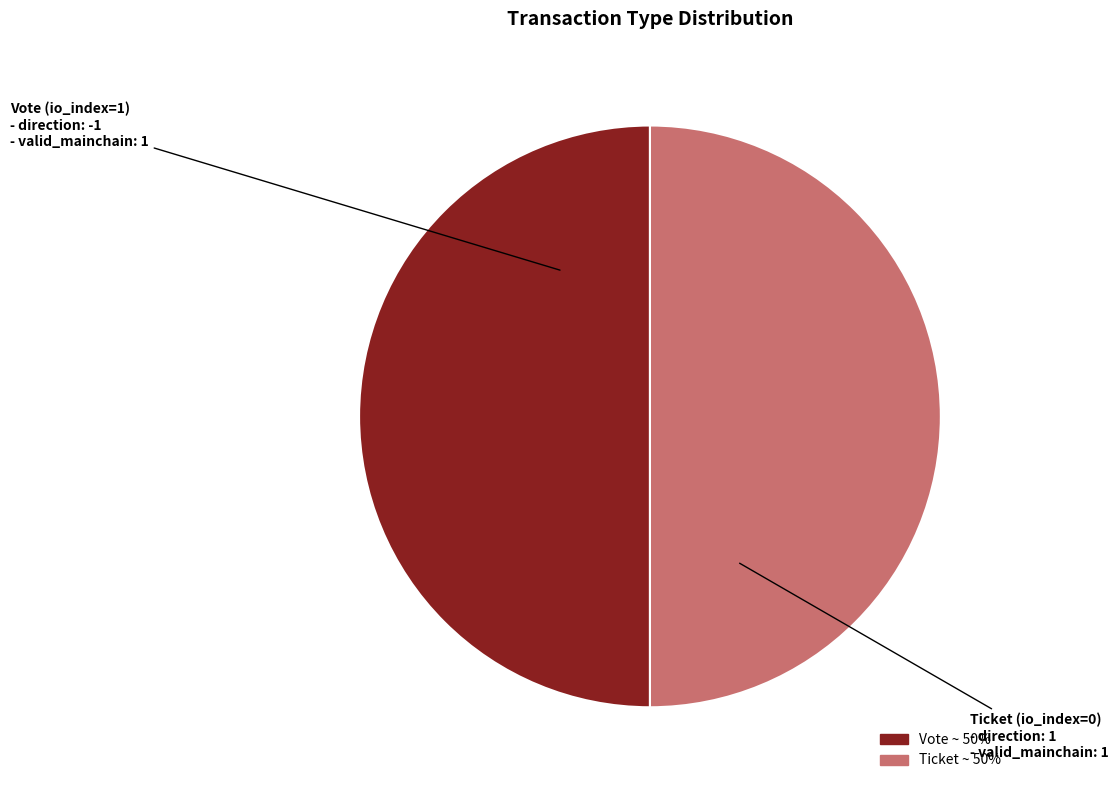

Is the sum of Ticket ~ 50% and Vote ~ 50% greater than half?

Yes